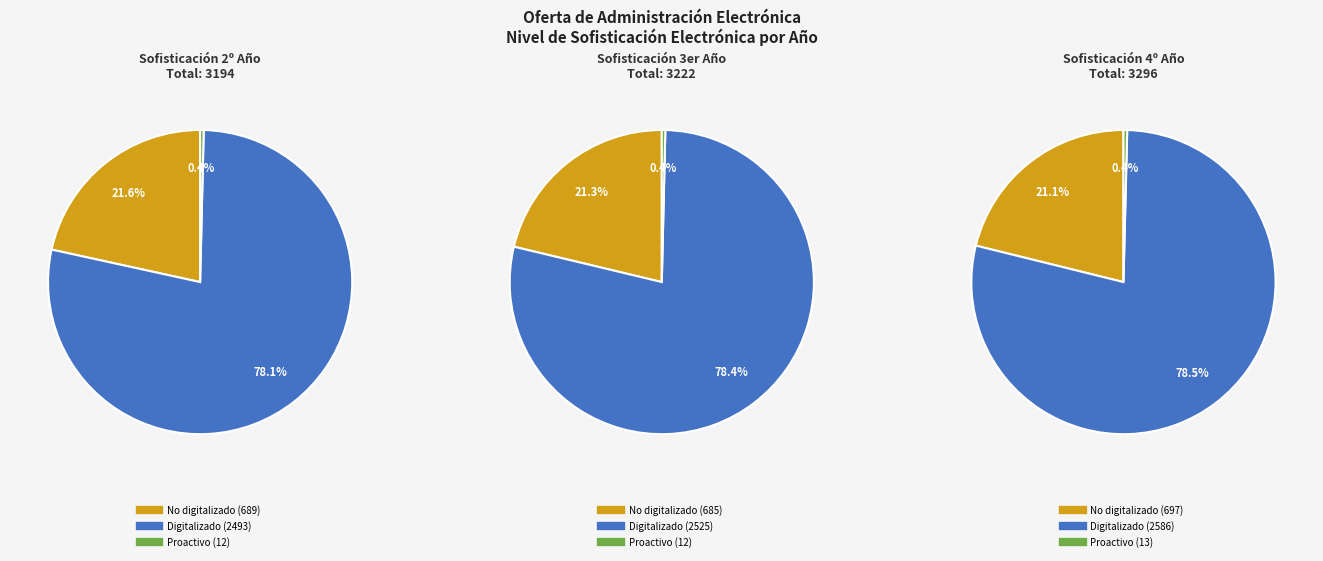

What portion of the pie excludes No digitalizado?

78.4%